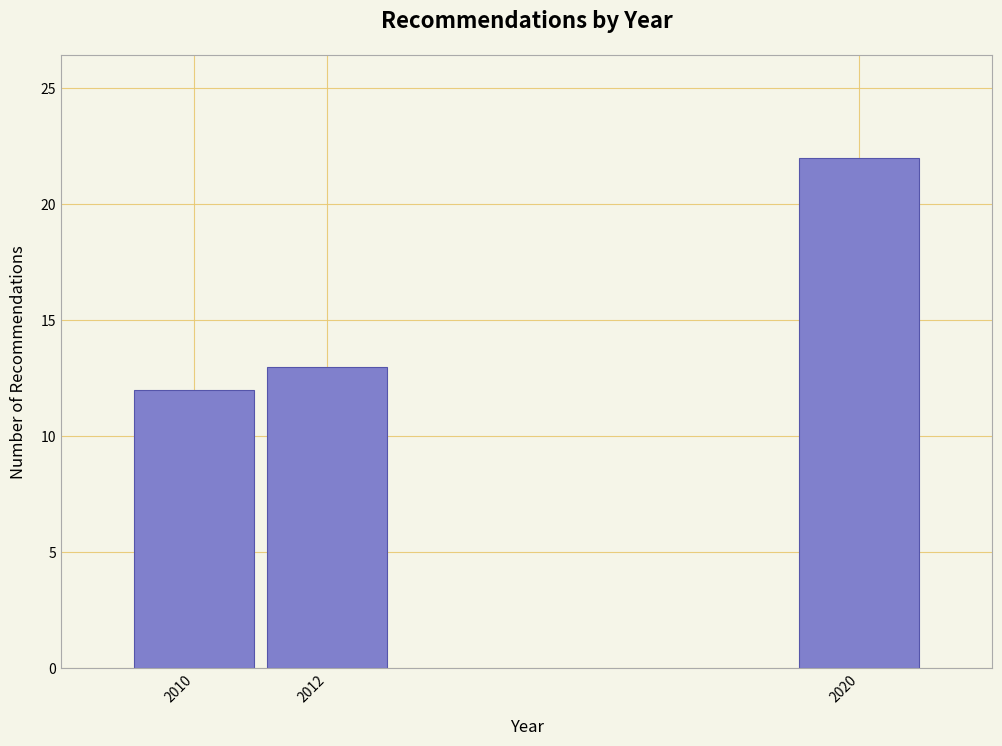

Reading left to right, transcribe all the data shown in this chart.

12	13	22